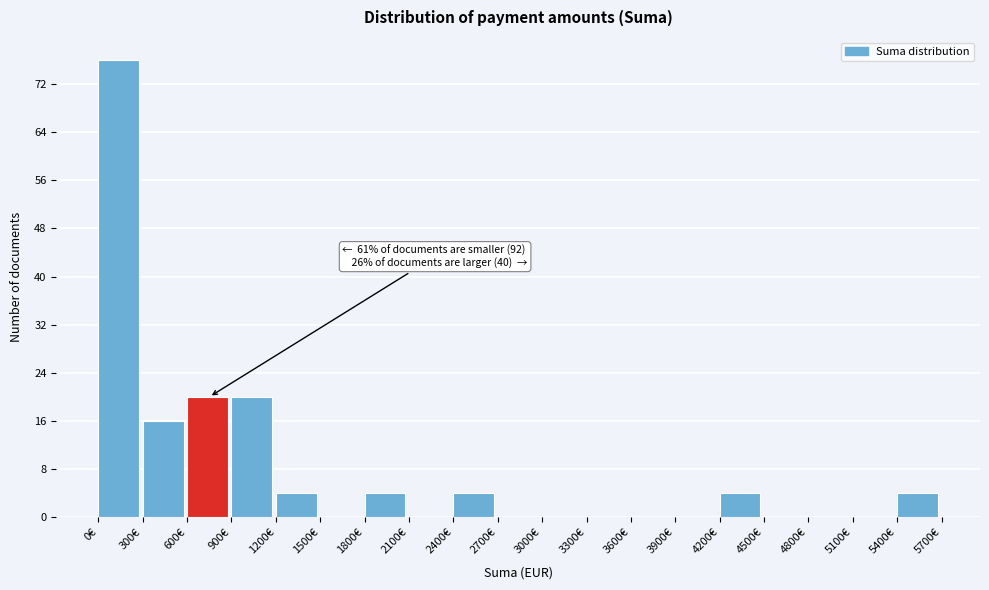

Which range on the x-axis has the tallest bar?

0 to 300